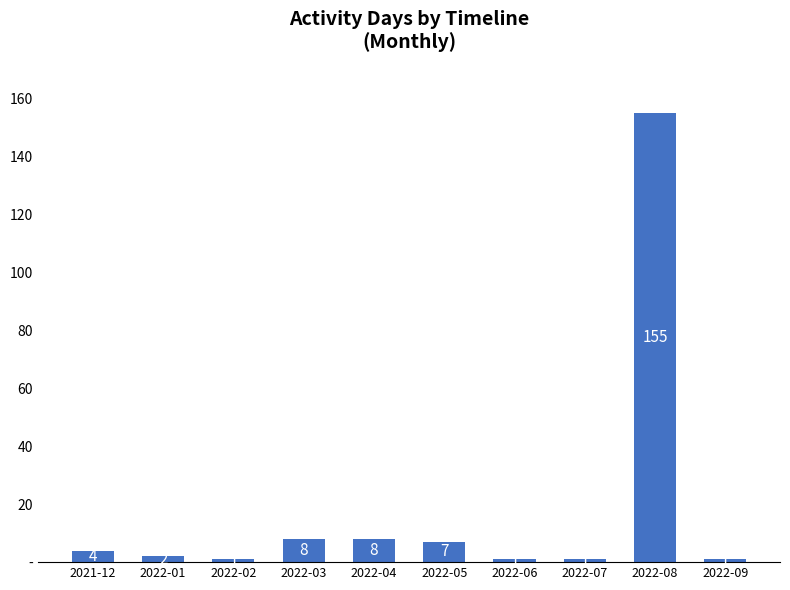

What position from the left is 2022-01?

2